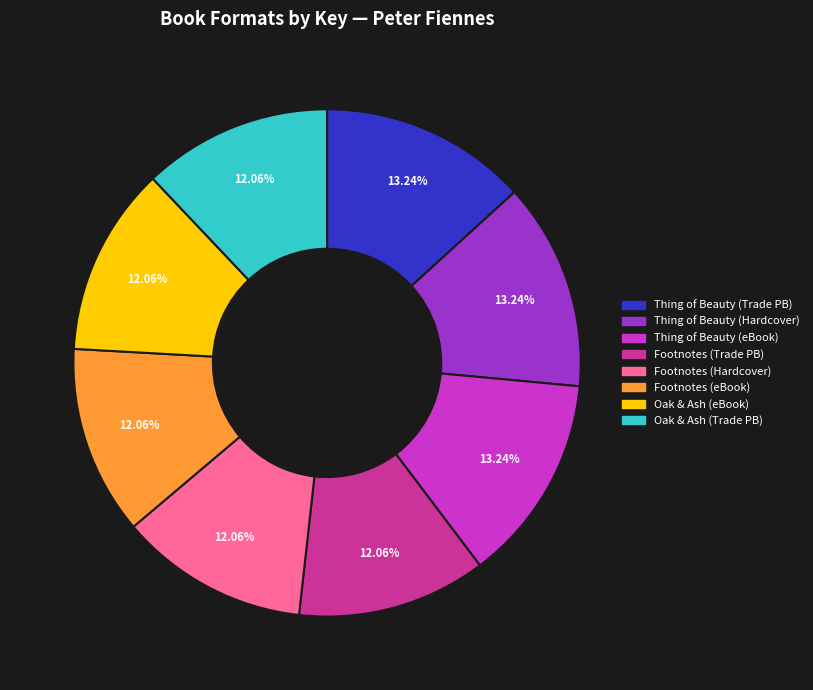

Is there any slice that represents more than half of the pie?

No